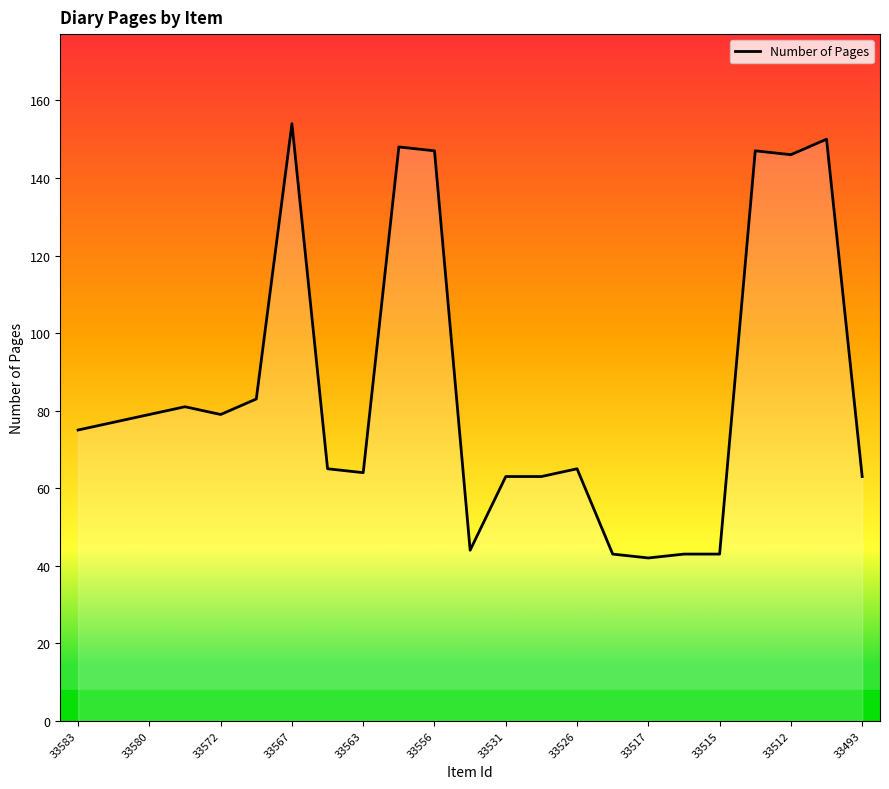

What is the greatest value displayed?

154